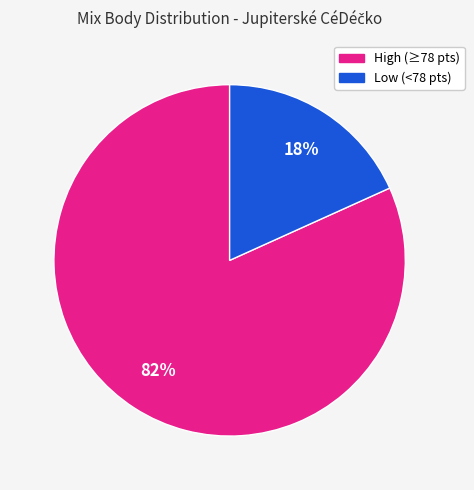

How many segments does this pie chart have?

2